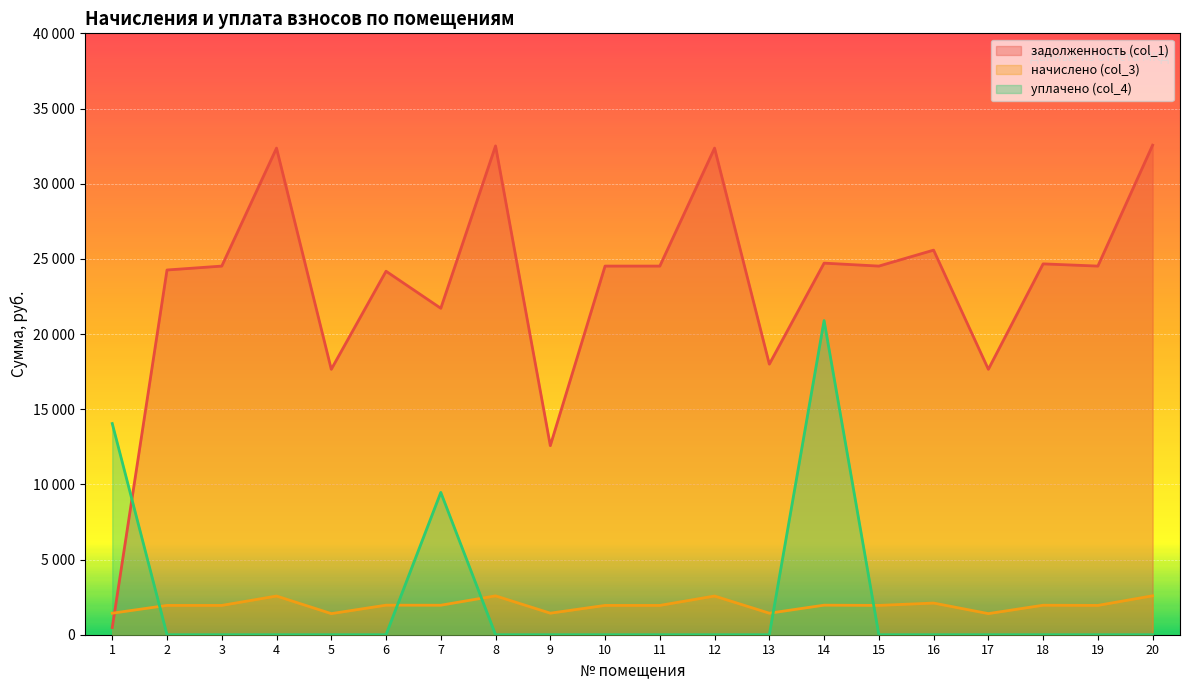

What is the value of the начислено (col_3) point at the 20th from the left?

2589.6